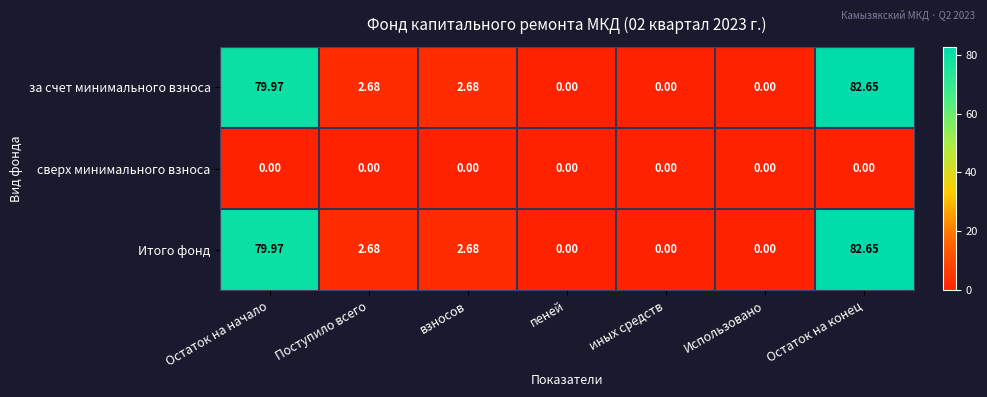

How many positive values does the Итого фонд series have?

4